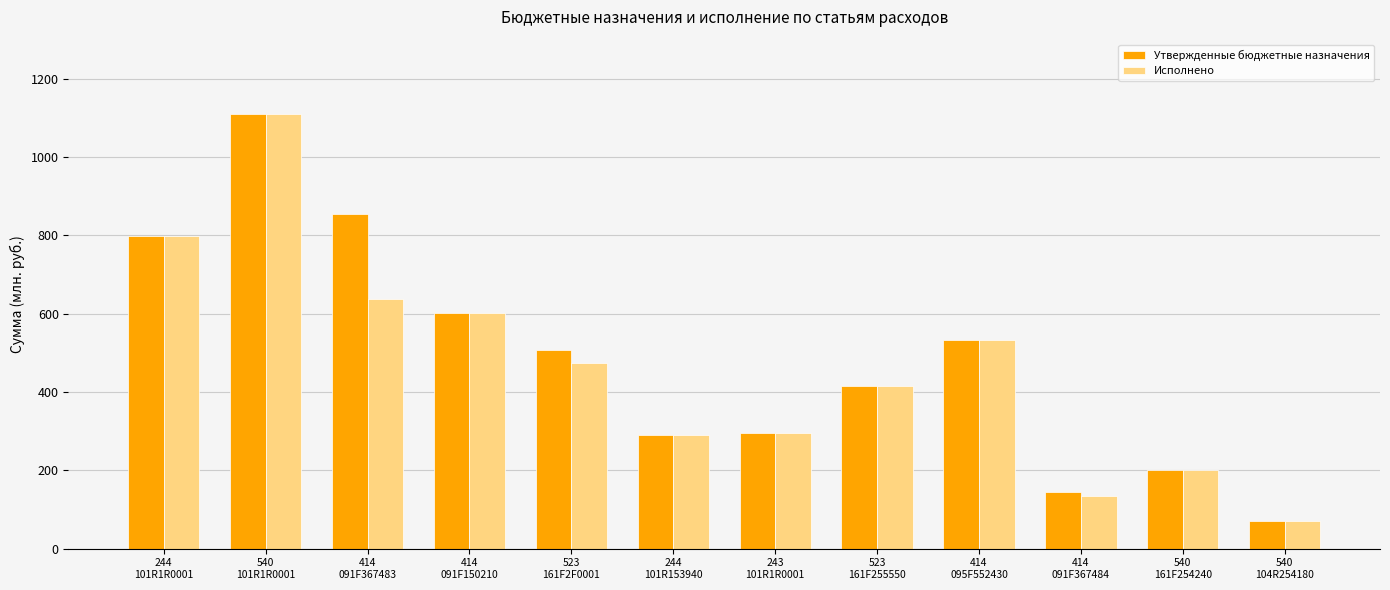

How many data points does each series have?

12